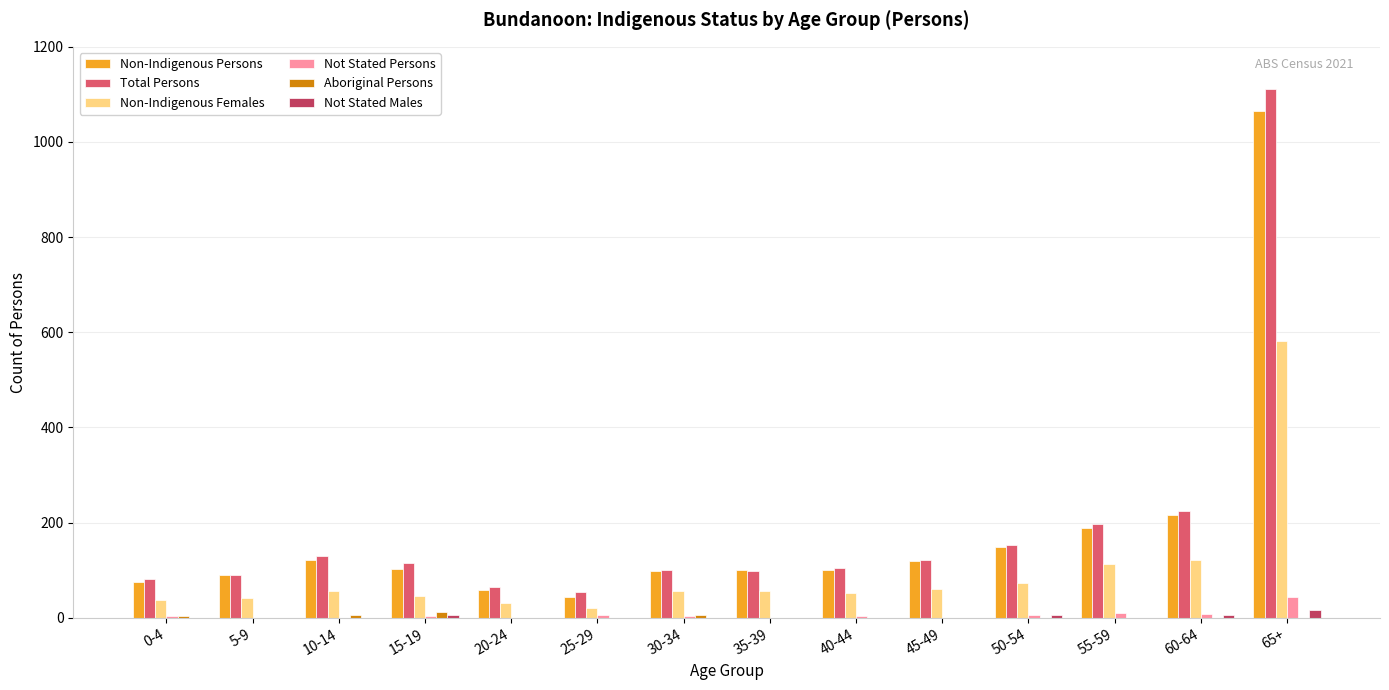

Which series has the widest spread of values?

Total Persons